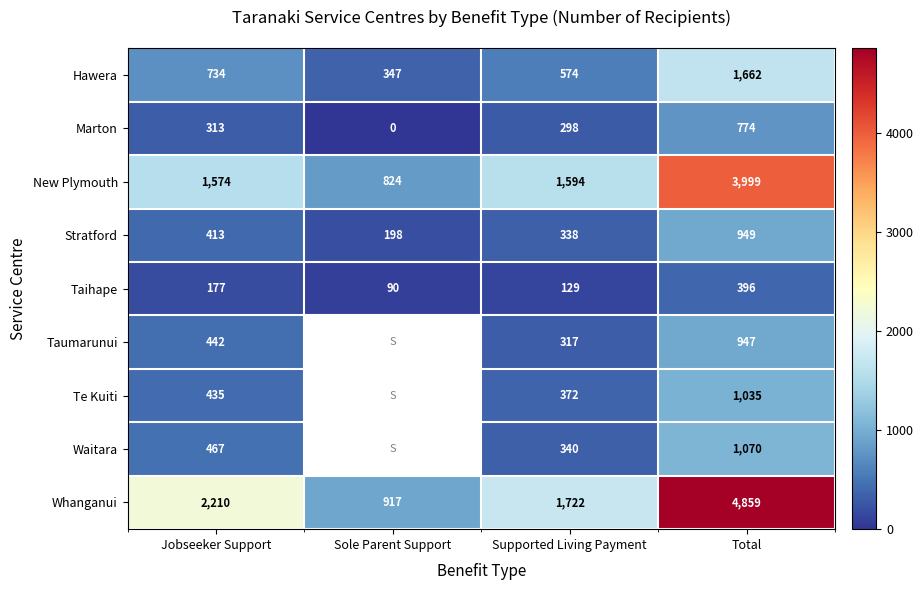

At which label does Marton reach its peak?

Total